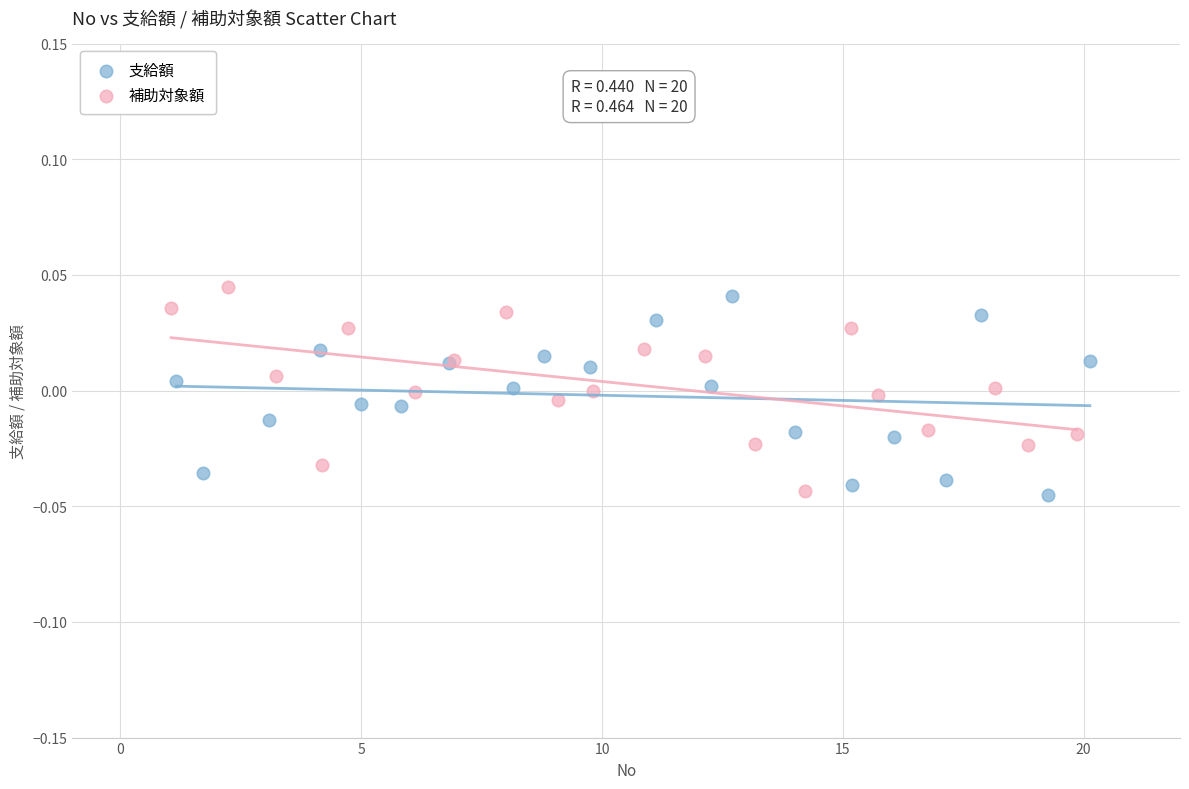

Which series reaches the maximum Y coordinate?

補助対象額